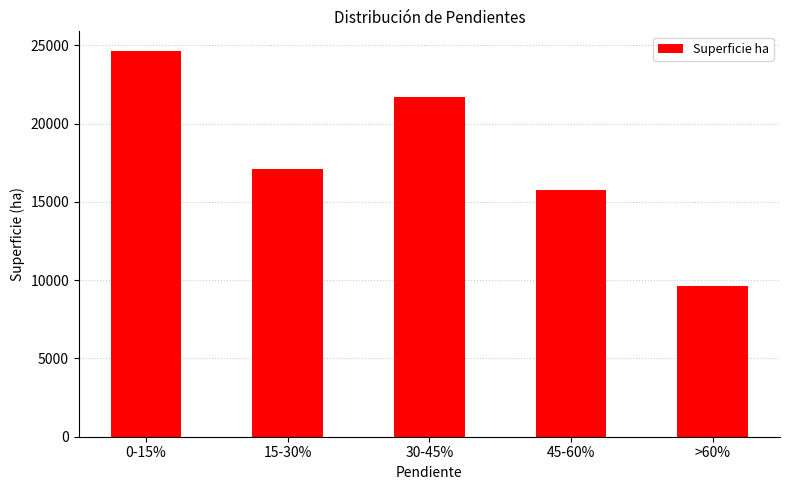

Between 30-45% and 0-15%, which is larger?

0-15%